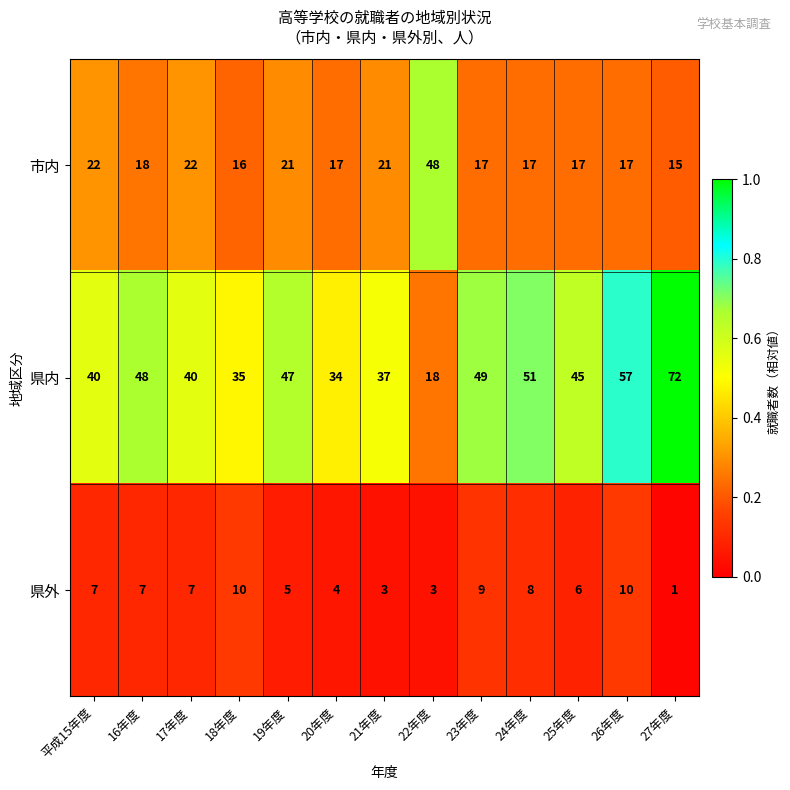

True or false: 市内 has a value of 27 at 20年度.

False